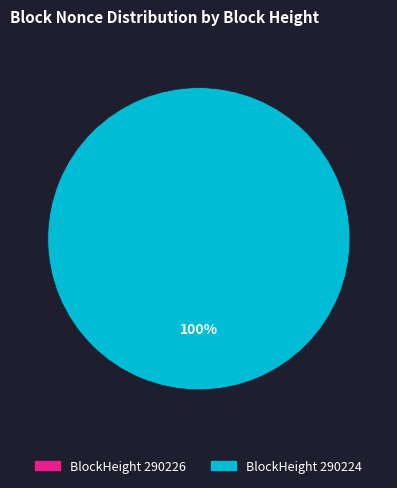

Which has a higher value, 290226 or 290224?

290224